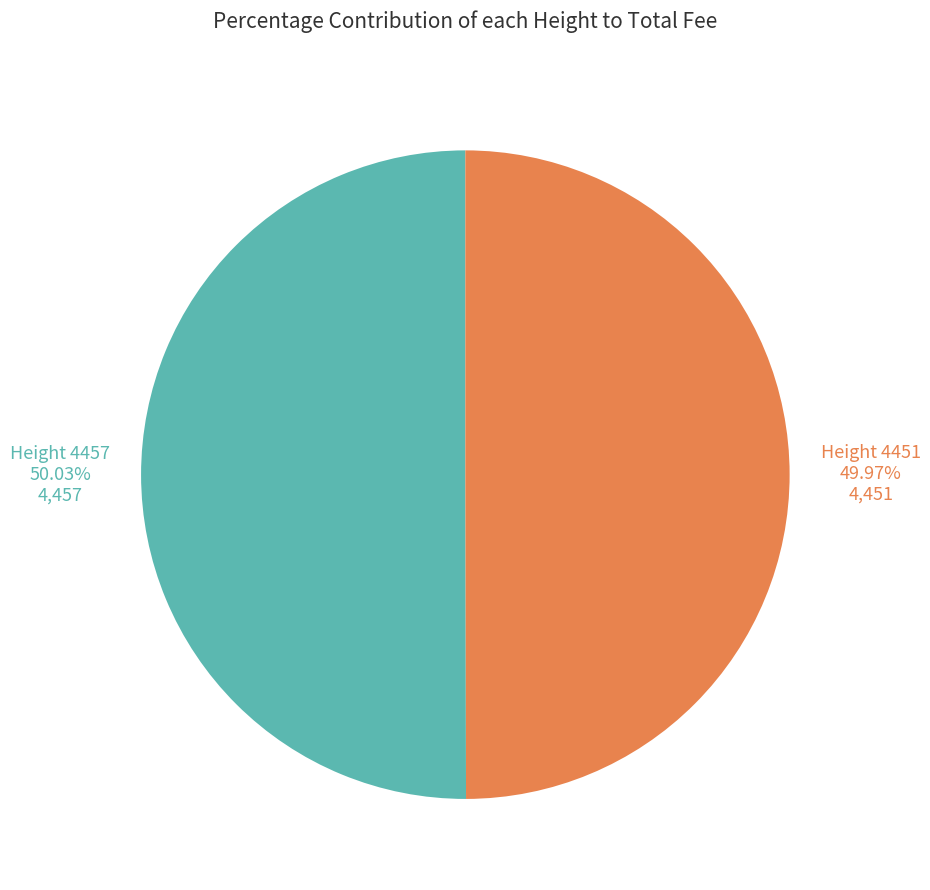

Is there a majority slice in this chart?

Yes